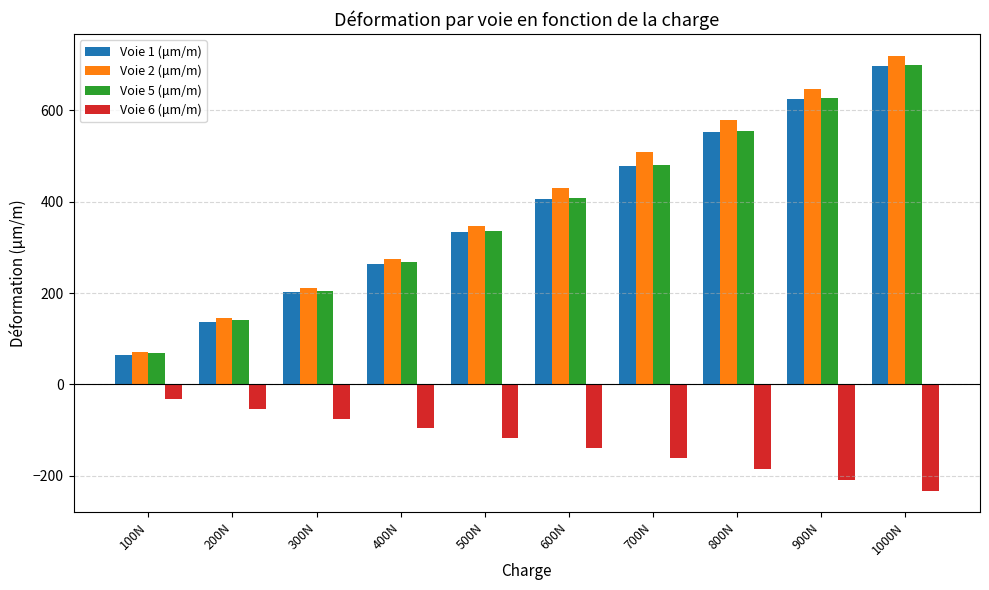

How many Voie 5 (μm/m) values are between 204 and 554?

6